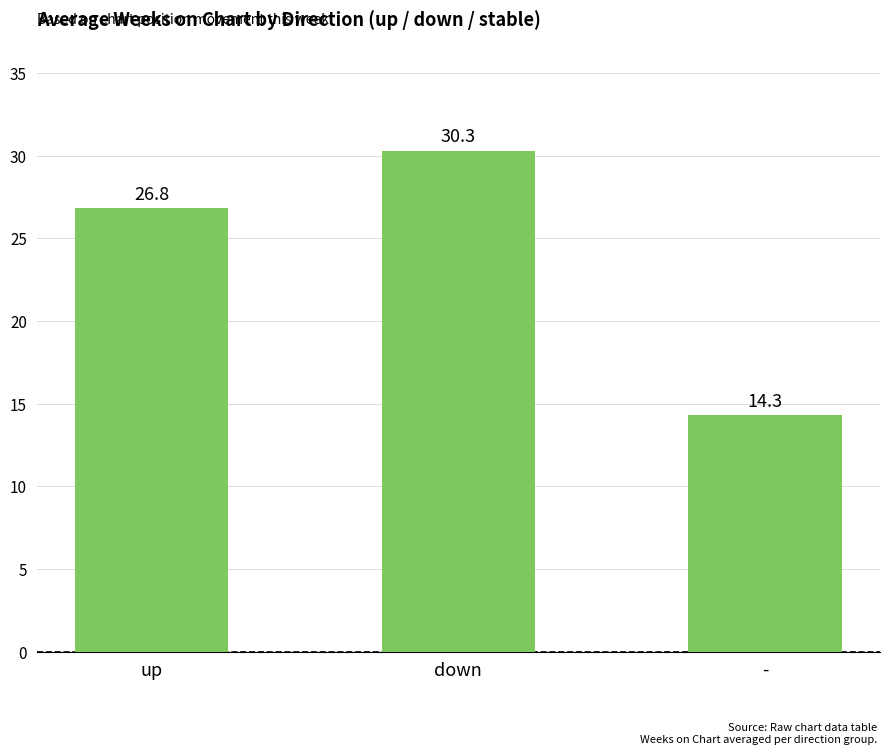

What is the change in value from down to -?

-16.0